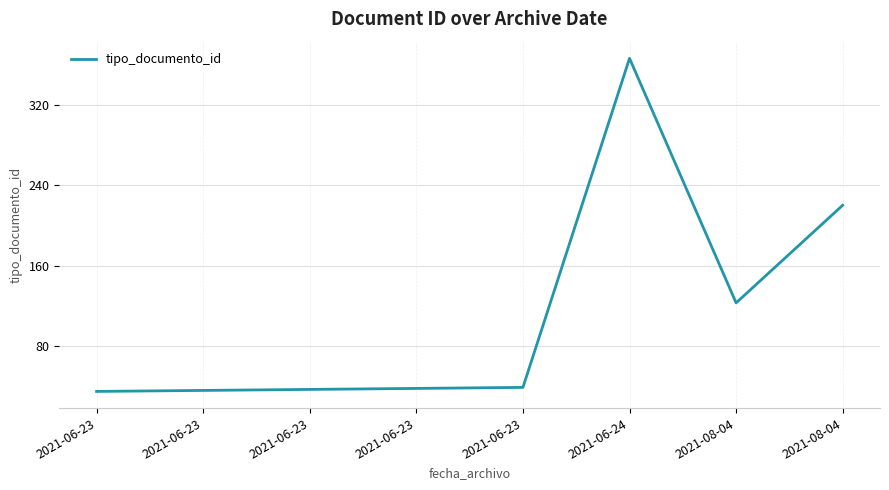

Which has a higher value, 2021-06-24 or 2021-06-23?

2021-06-24